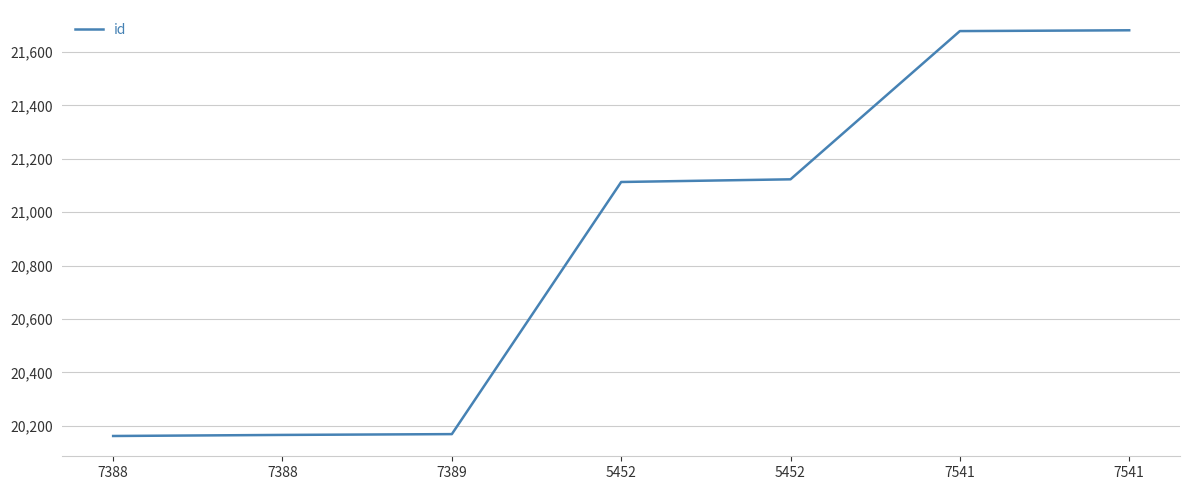

True or false: the data shows 30015 at 7388.

False